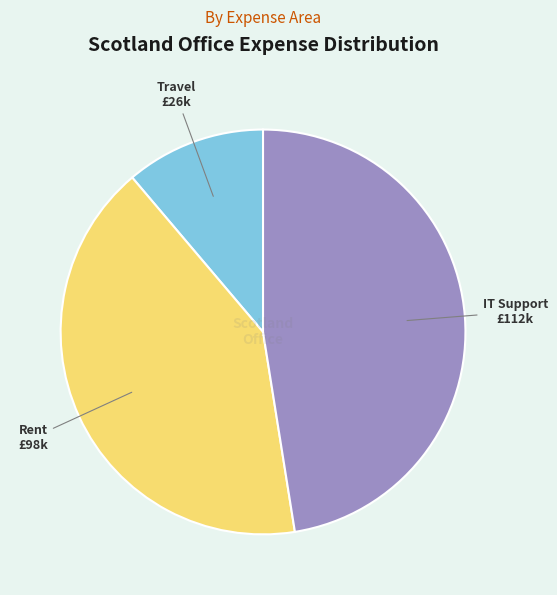

Is there a majority slice in this chart?

No